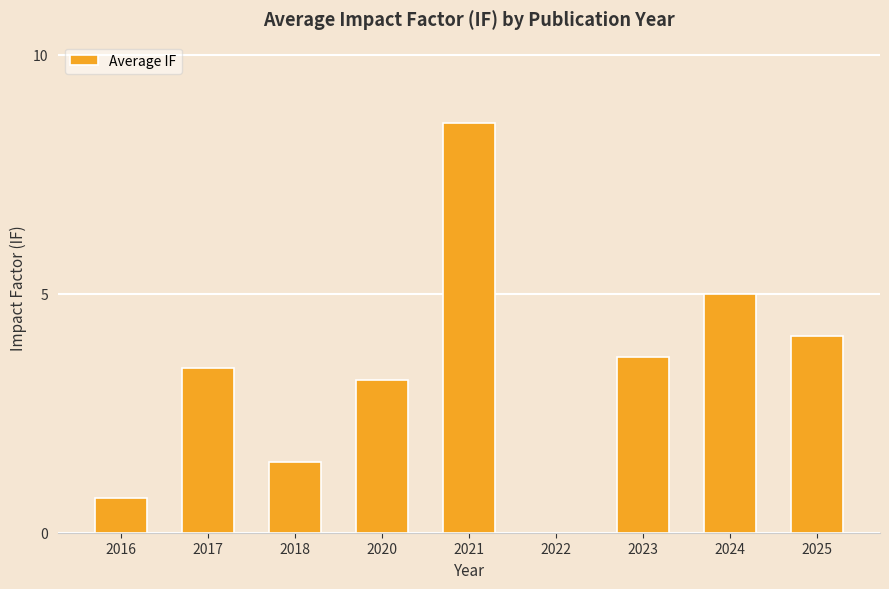

What is the maximum value shown in the chart?

8.6